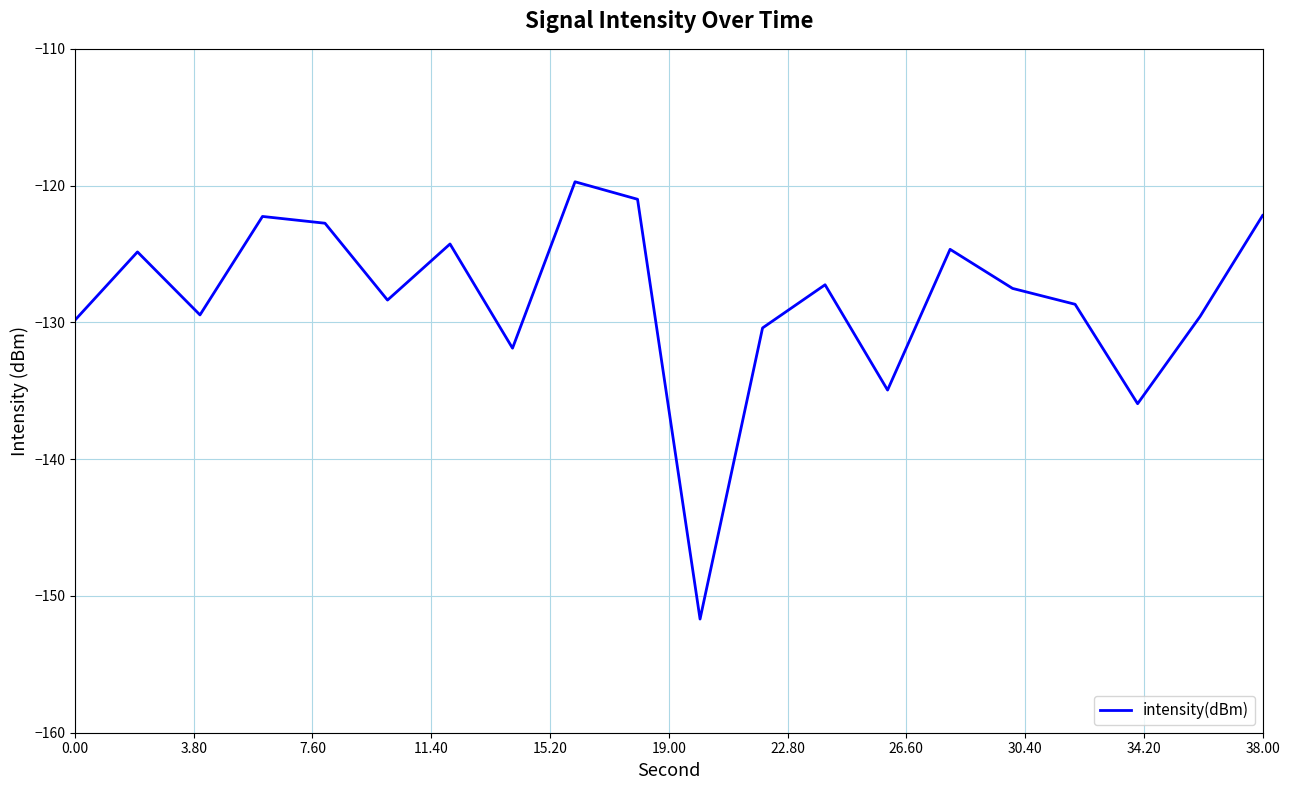

Count the number of data series in this chart.

1